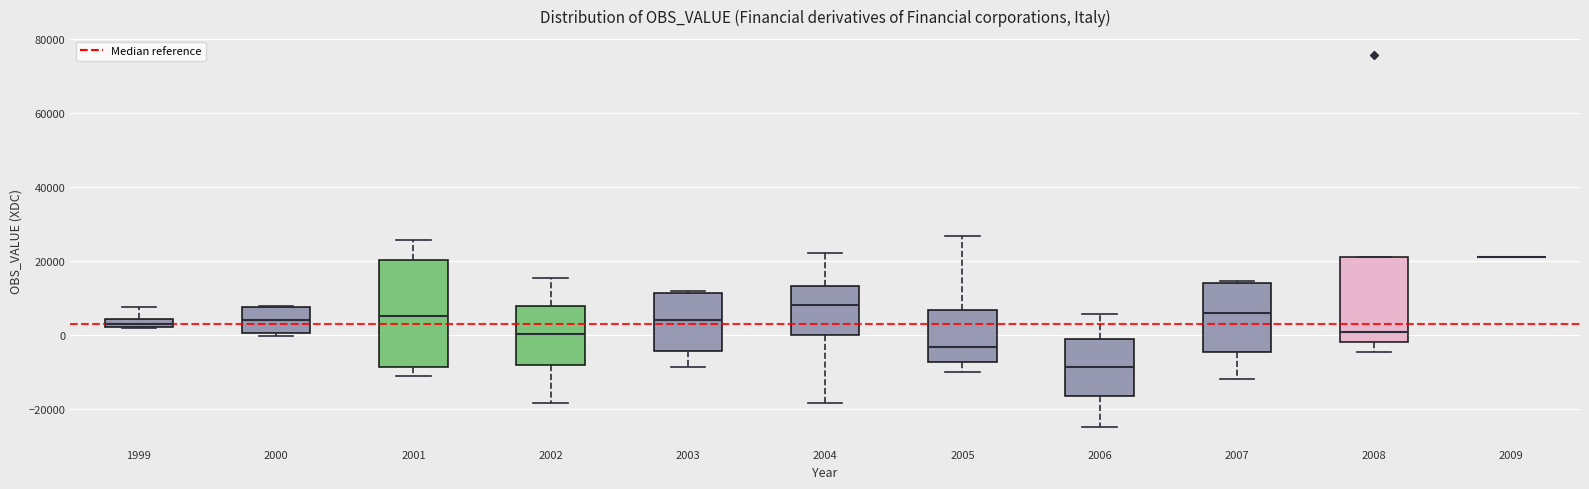

Comparing the boxes themselves (not the whiskers), which one is the tallest?

2001